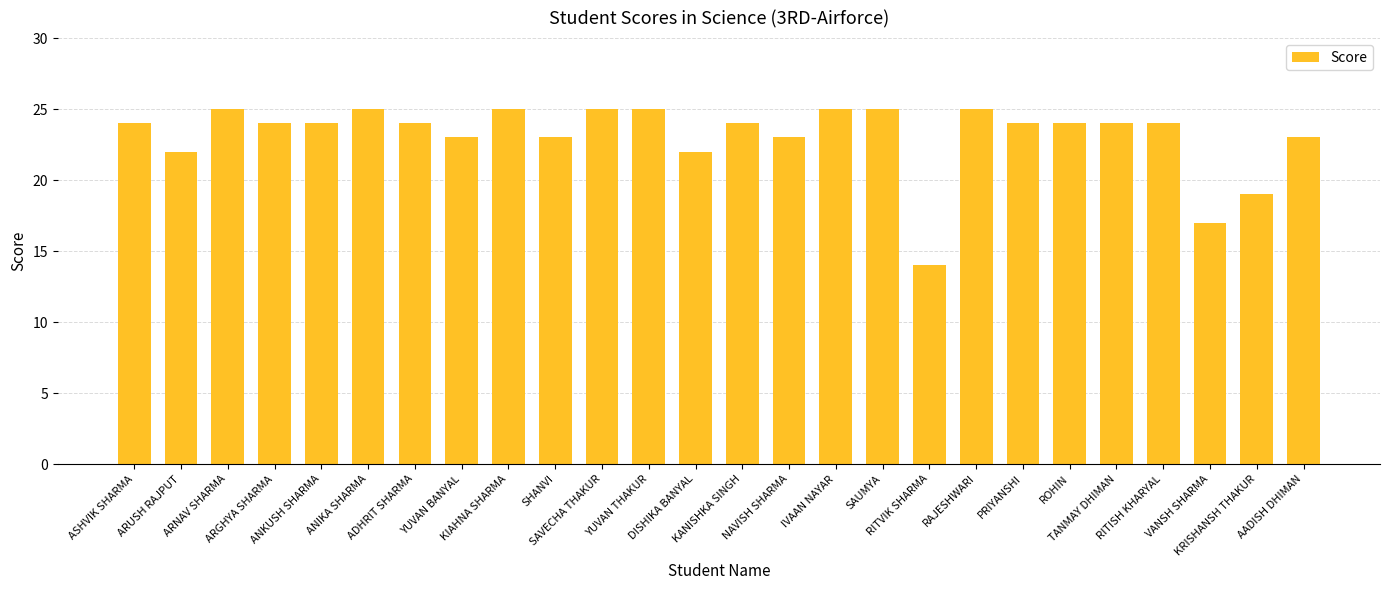

Reading left to right, transcribe all the data shown in this chart.

24	22	25	24	24	25	24	23	25	23	25	25	22	24	23	25	25	14	25	24	24	24	24	17	19	23